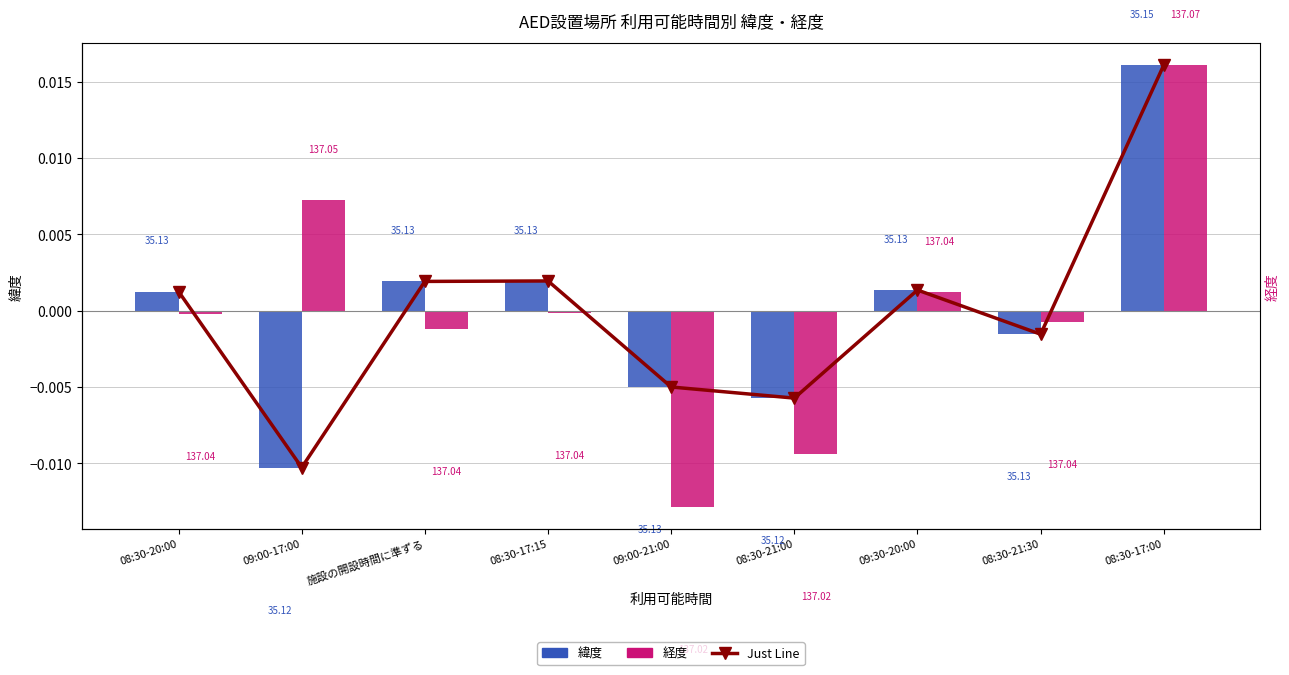

Which series changed the most between 09:00-17:00 and 08:30-17:00?

Just Line